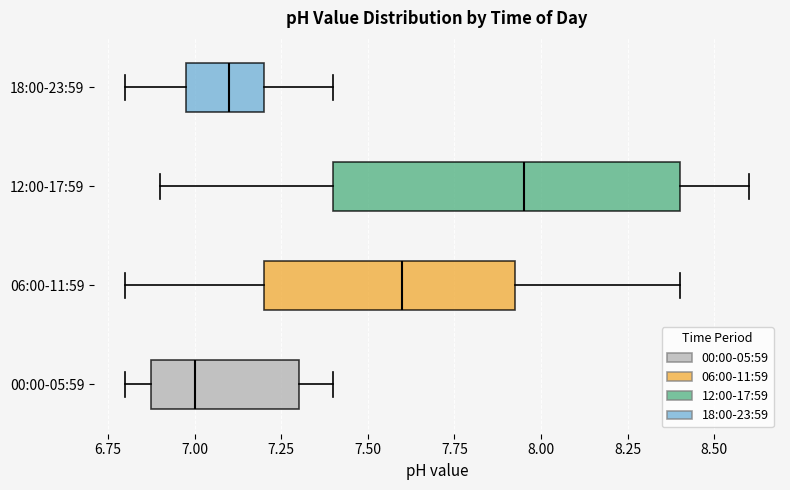

Which box is the widest, from its left edge to its right edge?

12:00-17:59